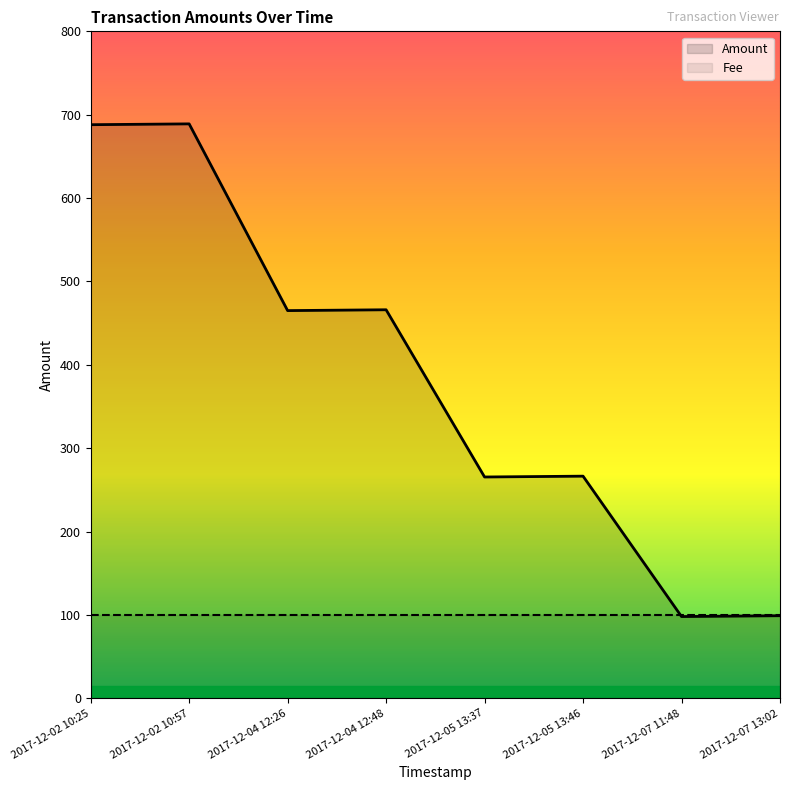

What is the value of the 7th point from the left?

98.0